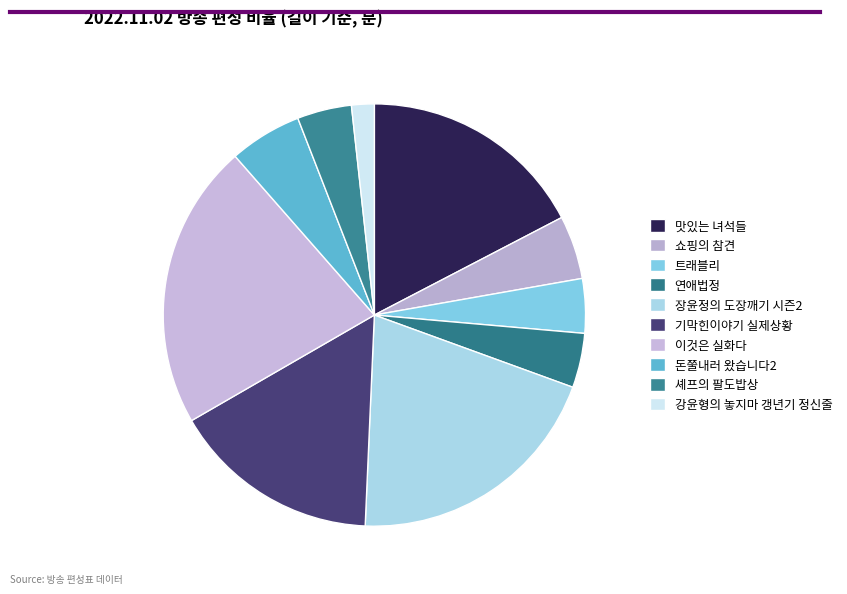

How many segments does this pie chart have?

10